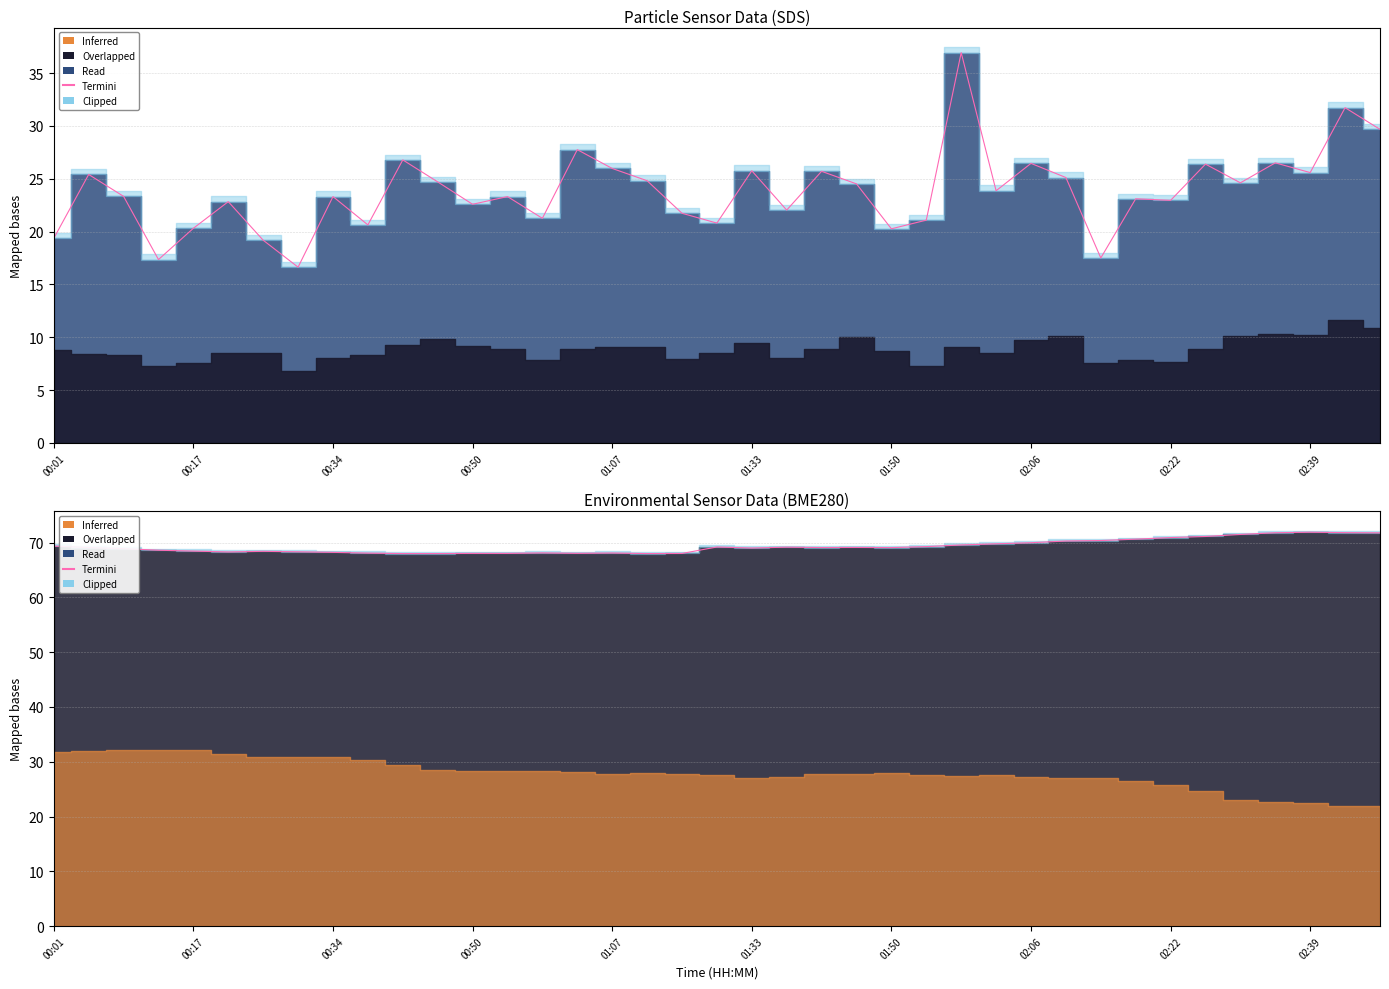

Does the chart have visible grid lines?

Yes